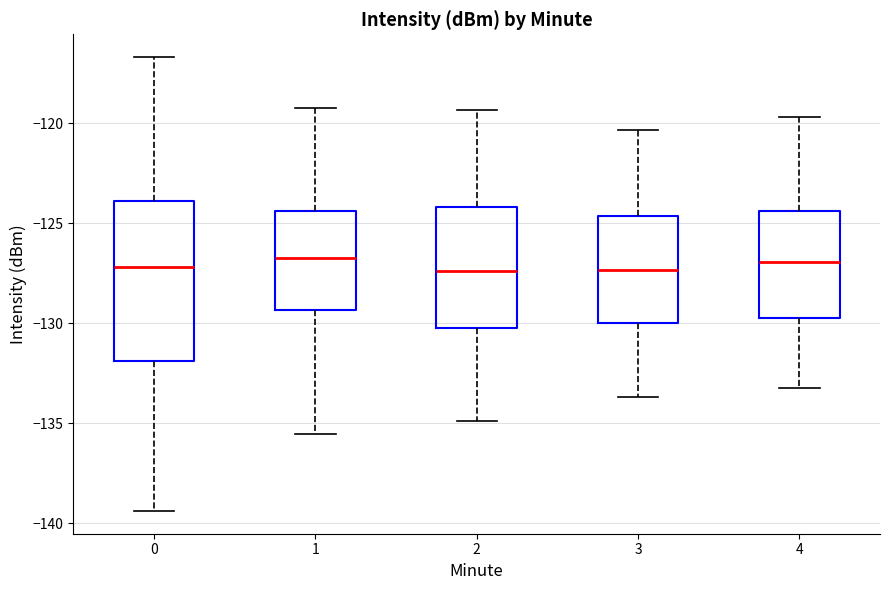

Reading left to right, transcribe this box plot: for each box, give where its median line is, the range the box spans, and where its two whiskers end, as read against the y-axis. The values are not printed on the chart, so give them approximately, as read against the axis.

0: median -127.0, box -132.0 to -124.0, whiskers -139.5 to -116.5
1: median -127.0, box -129.5 to -124.5, whiskers -135.5 to -119.0
2: median -127.5, box -130.5 to -124.0, whiskers -135.0 to -119.5
3: median -127.5, box -130.0 to -124.5, whiskers -133.5 to -120.5
4: median -127.0, box -130.0 to -124.5, whiskers -133.0 to -119.5